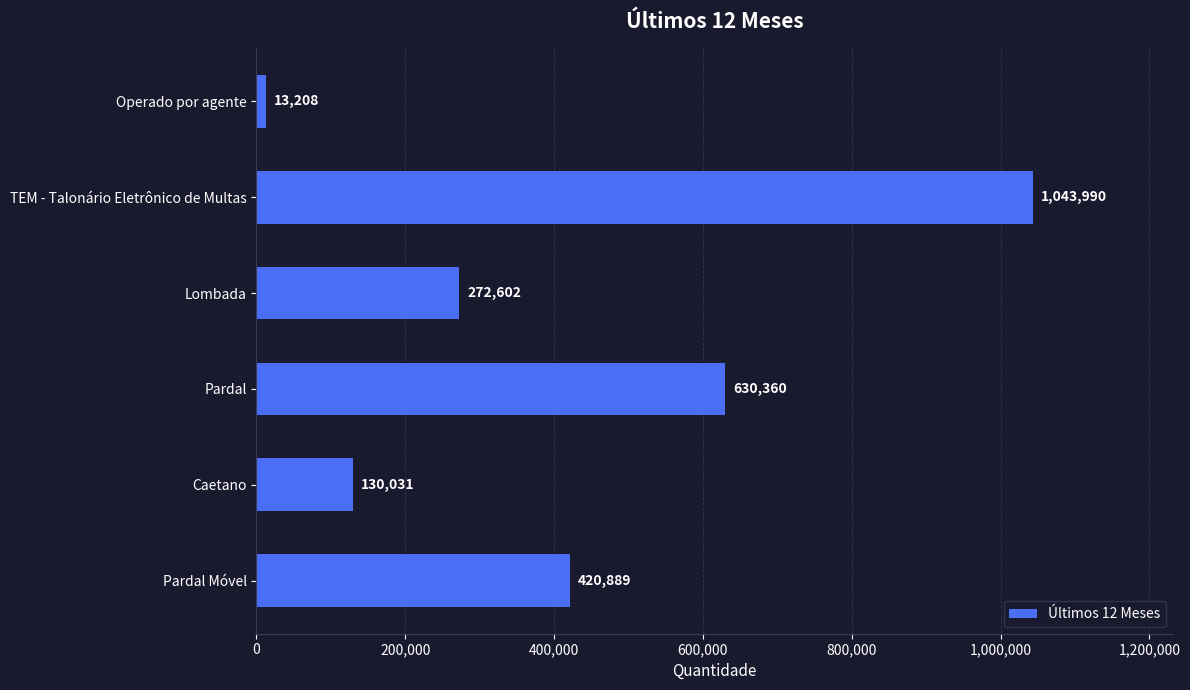

What position from the bottom is Caetano?

2